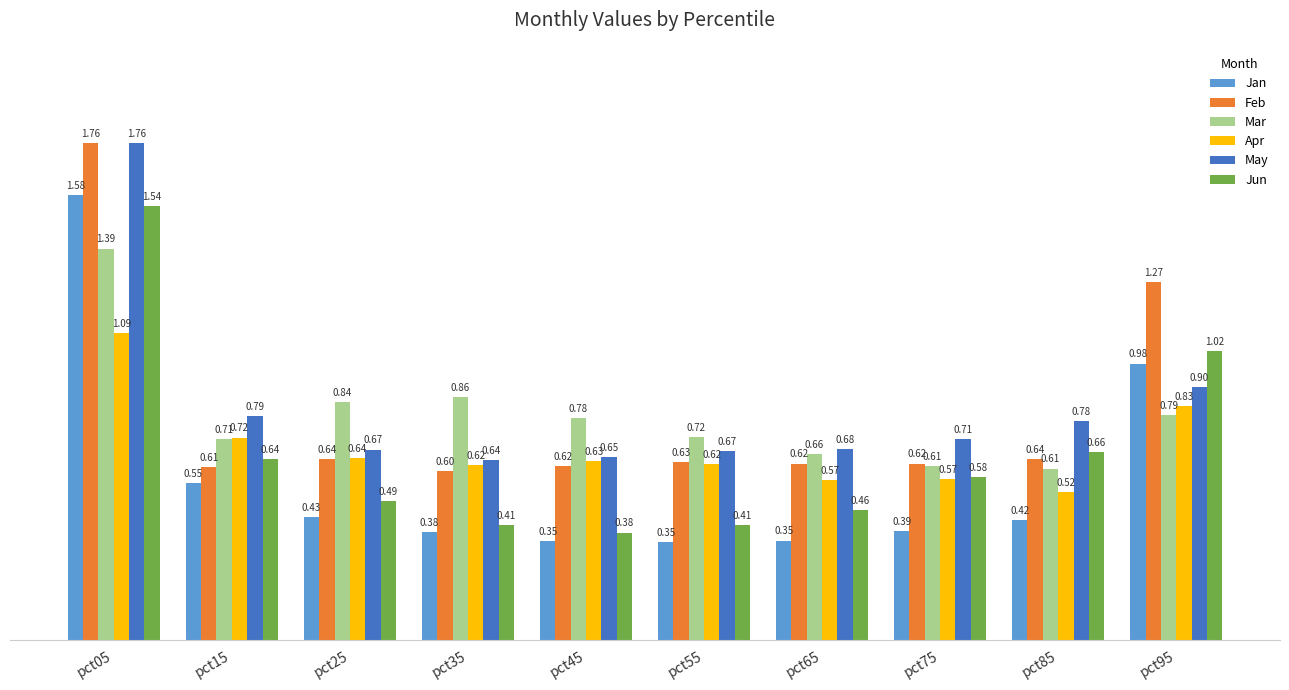

Which label corresponds to the largest value in the chart?

pct05